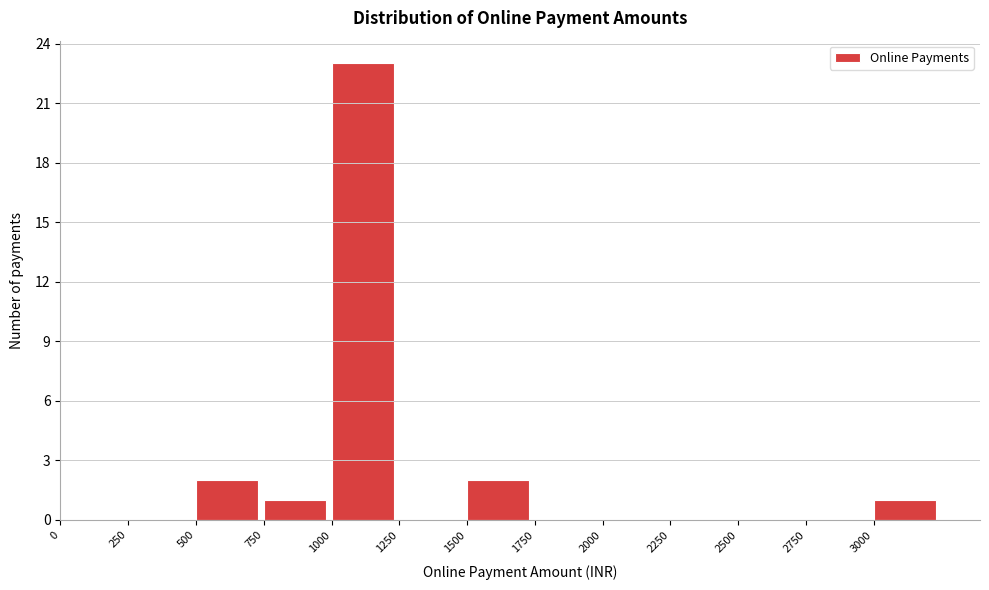

Which range on the x-axis has the tallest bar?

1000 to 1250